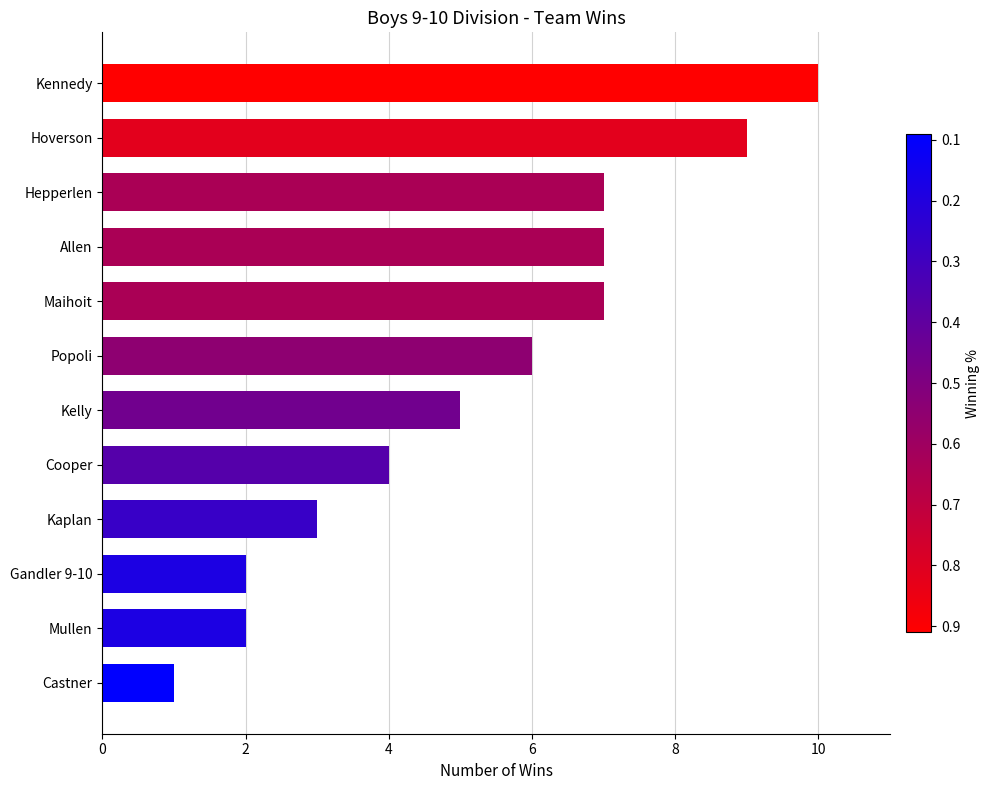

What is the average value?

5